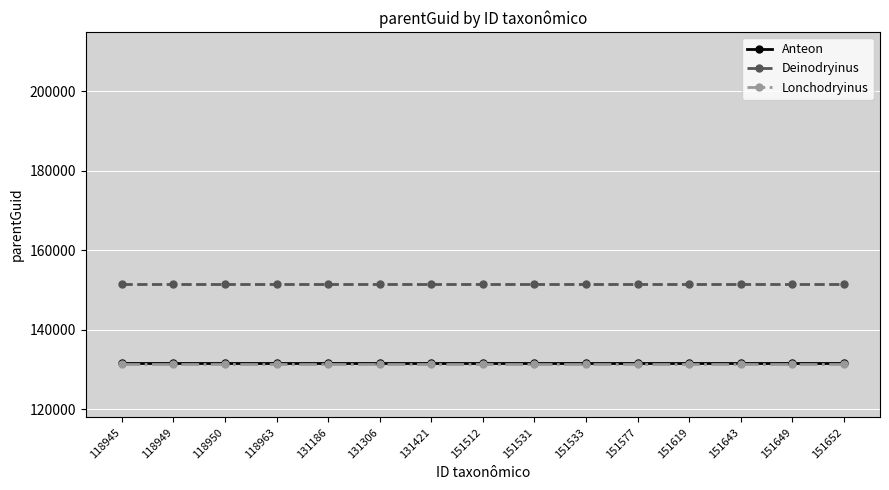

What are all the series names shown in the legend?

Anteon, Deinodryinus, Lonchodryinus